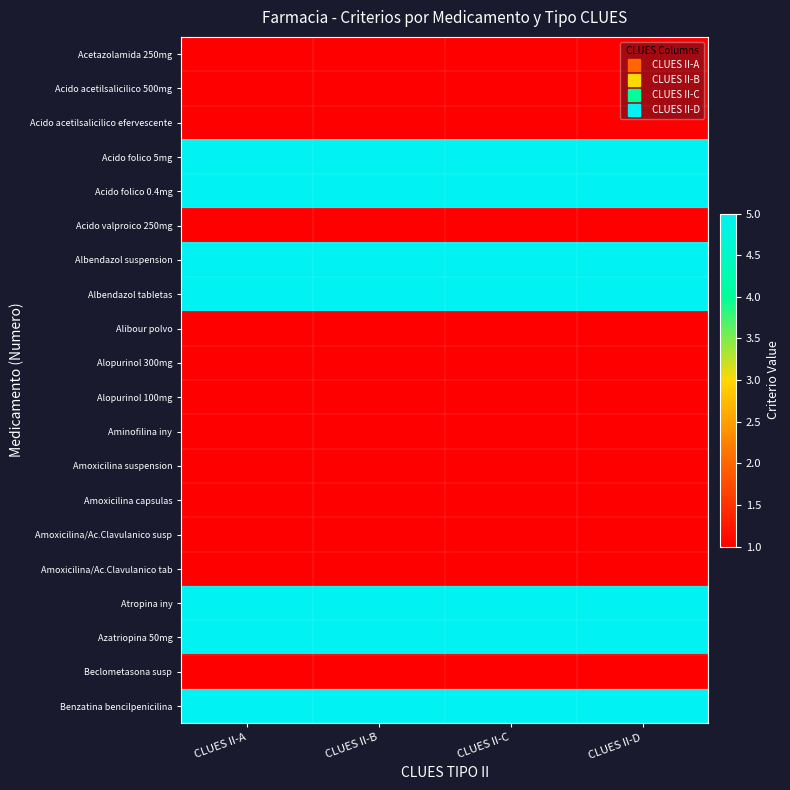

Which series has the largest total across all categories?

Acido folico 5mg